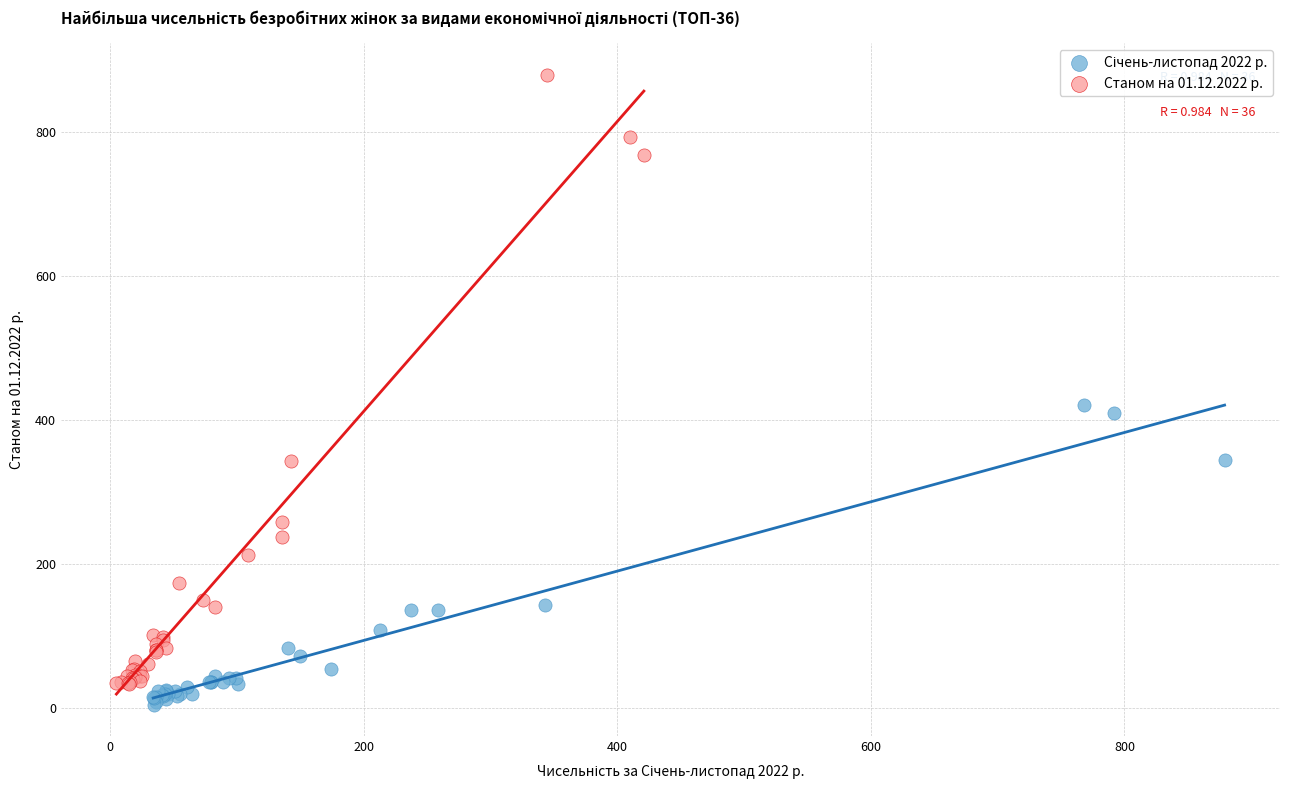

Which series reaches the maximum Y coordinate?

Станом на 01.12.2022 р.